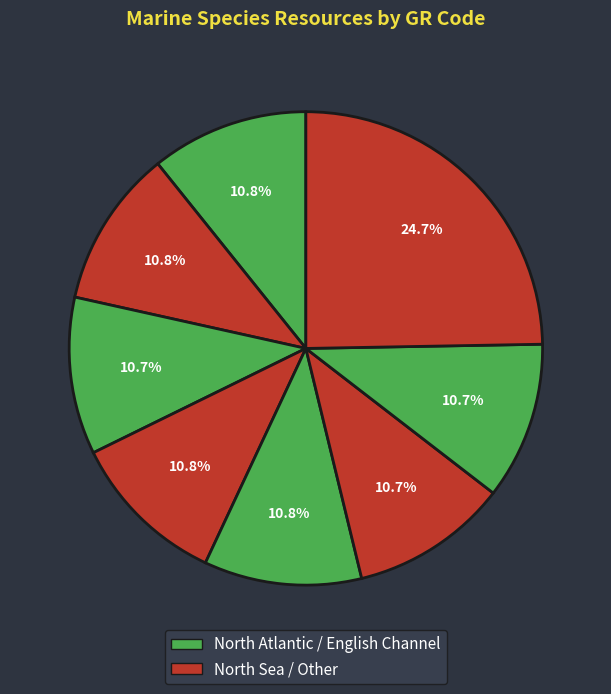

Is there a majority slice in this chart?

No